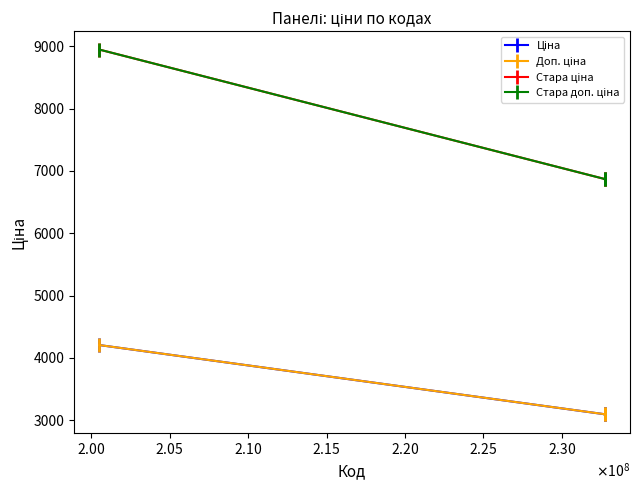

Does the chart have visible grid lines?

No